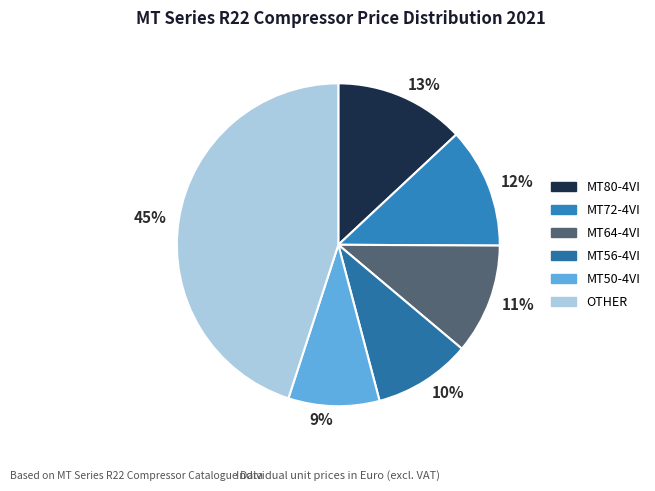

Rank the categories by value from highest to lowest.

OTHER, MT80-4VI, MT72-4VI, MT64-4VI, MT56-4VI, MT50-4VI